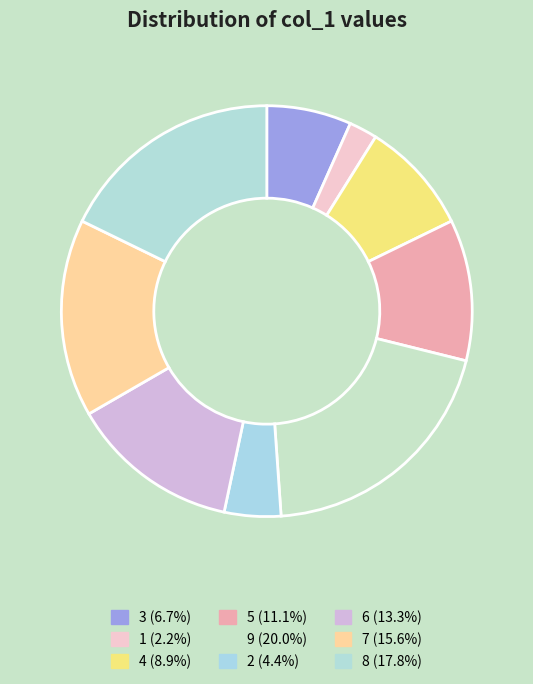

How many slices are in this pie chart?

9